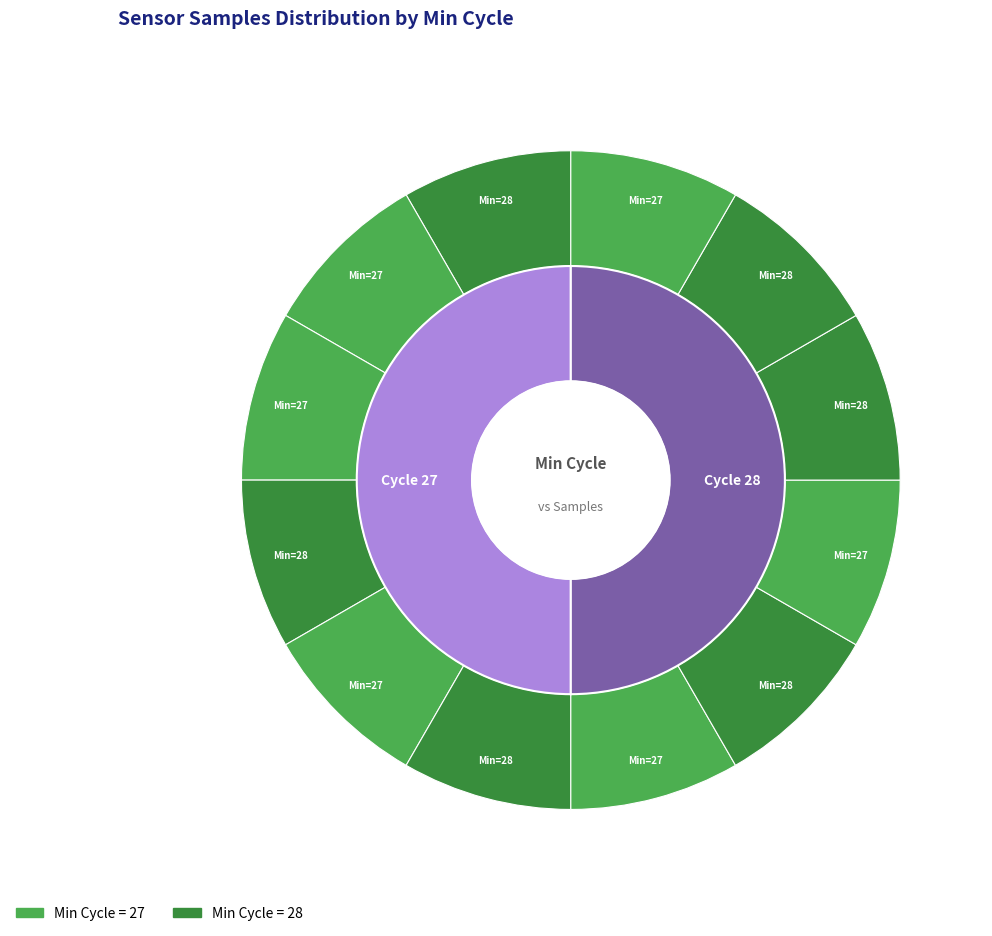

To the nearest percent, what is the average slice percentage?

8%